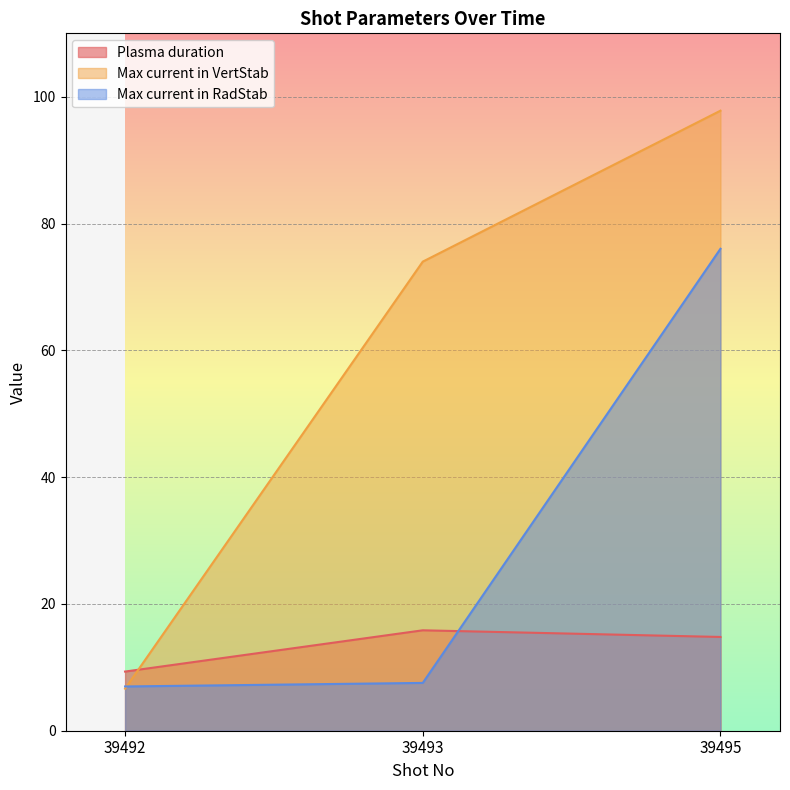

List the labels in order of Max current in VertStab value, smallest first.

39492, 39493, 39495